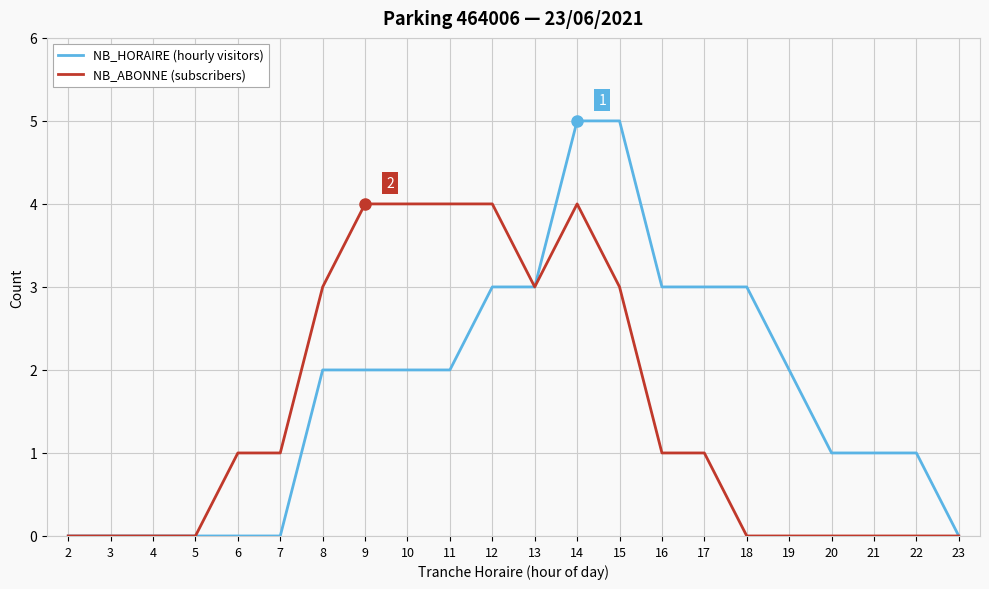

Which series changed the most between 13 and 17?

NB_ABONNE (subscribers)